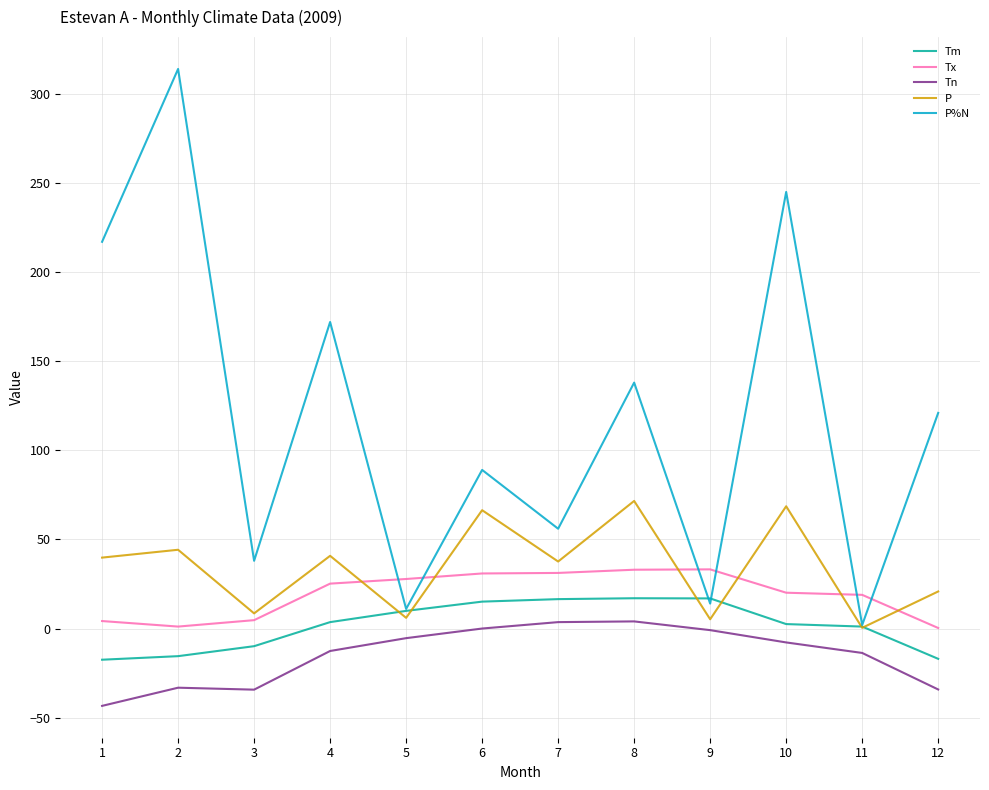

Is it true that P equals 70.2 at 1?

False